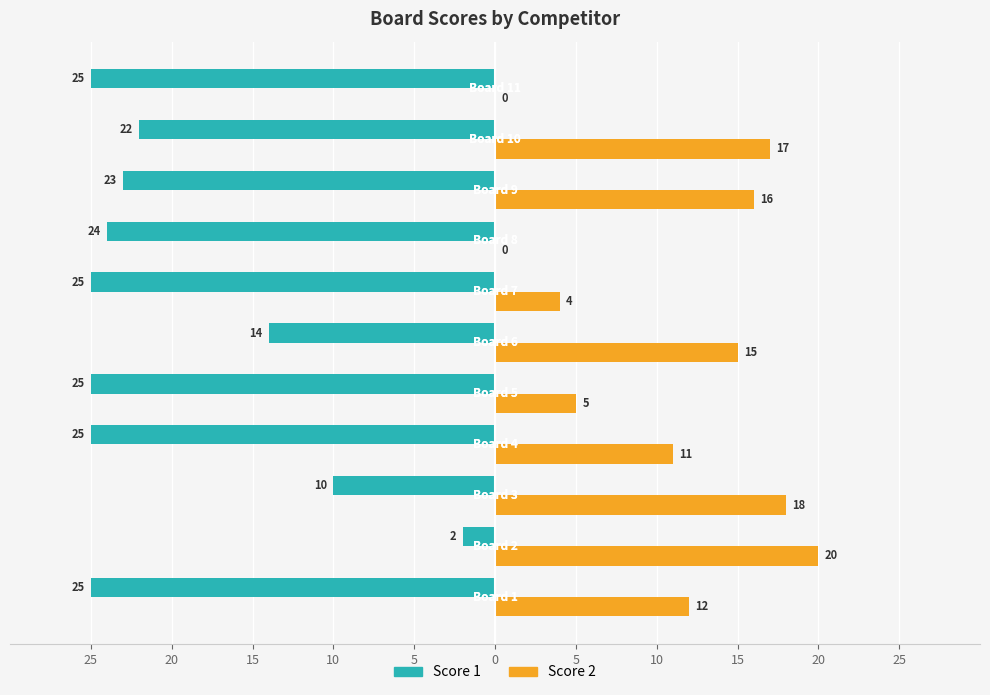

What are all the series names shown in the legend?

Score 1, Score 2